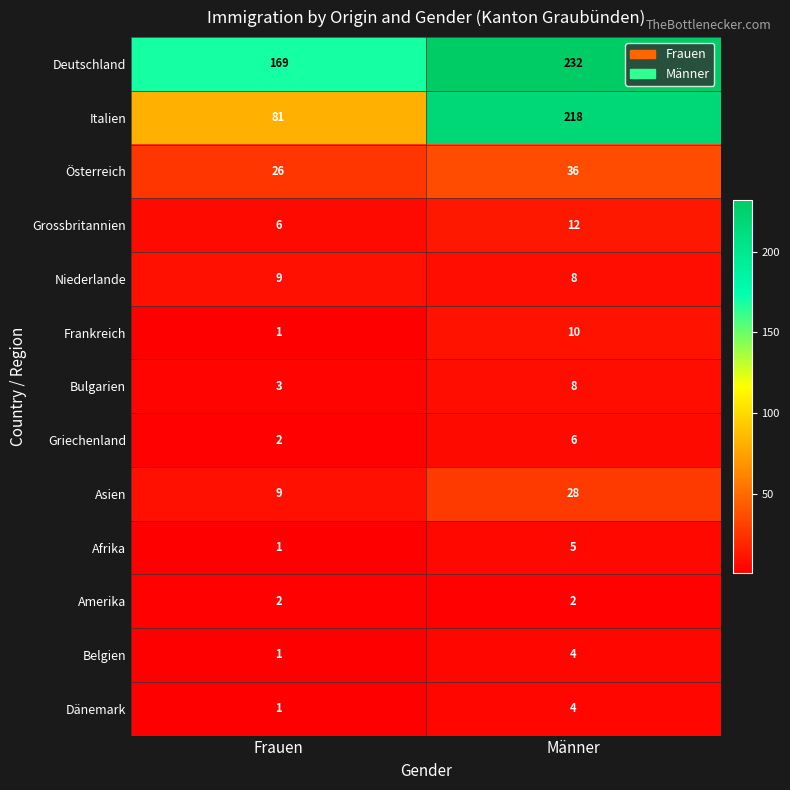

How many categories are shown in the chart?

2